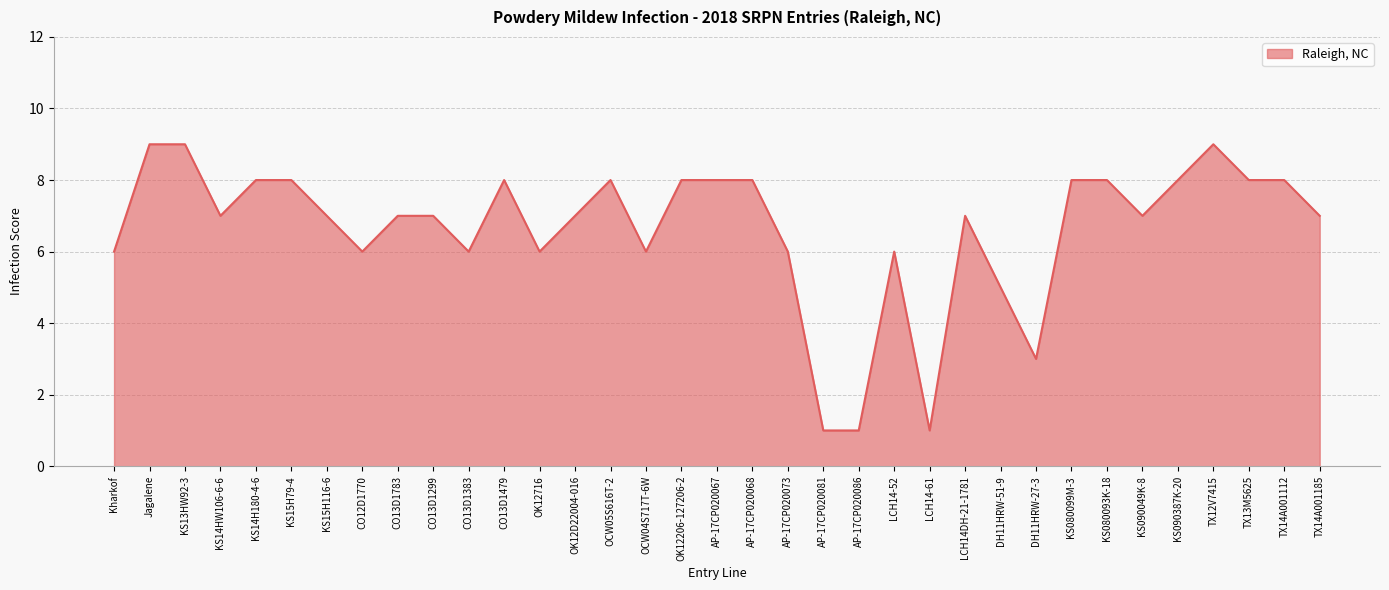

At which label does the data first exceed 7?

Jagalene